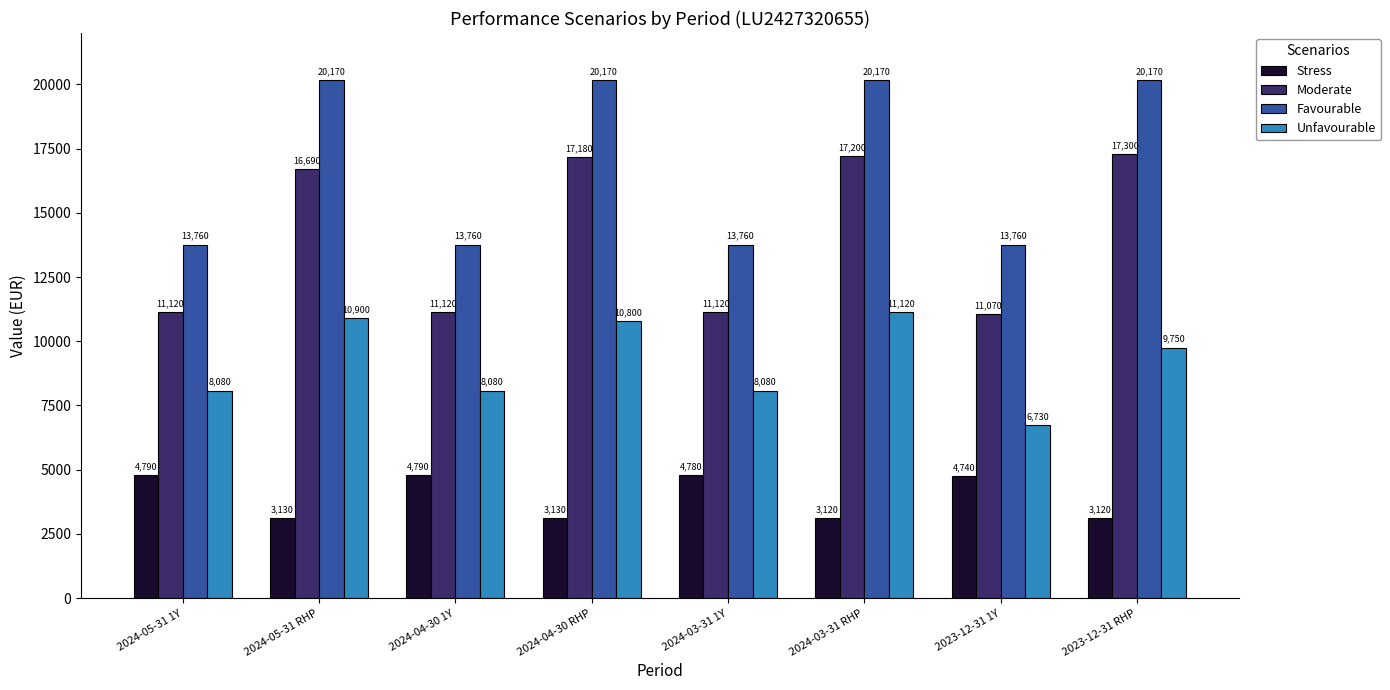

Reading right to left, what are all the values shown in this chart?

Stress: 3120	4740	3120	4780	3130	4790	3130	4790
Moderate: 17300	11070	17200	11120	17180	11120	16690	11120
Favourable: 20170	13760	20170	13760	20170	13760	20170	13760
Unfavourable: 9750	6730	11120	8080	10800	8080	10900	8080